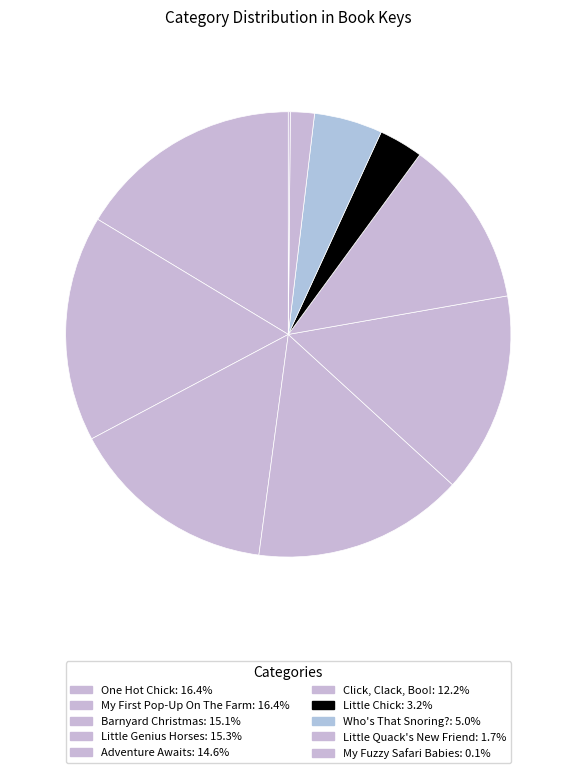

Which has a higher value, My Fuzzy Safari Babies or Adventure Awaits?

Adventure Awaits